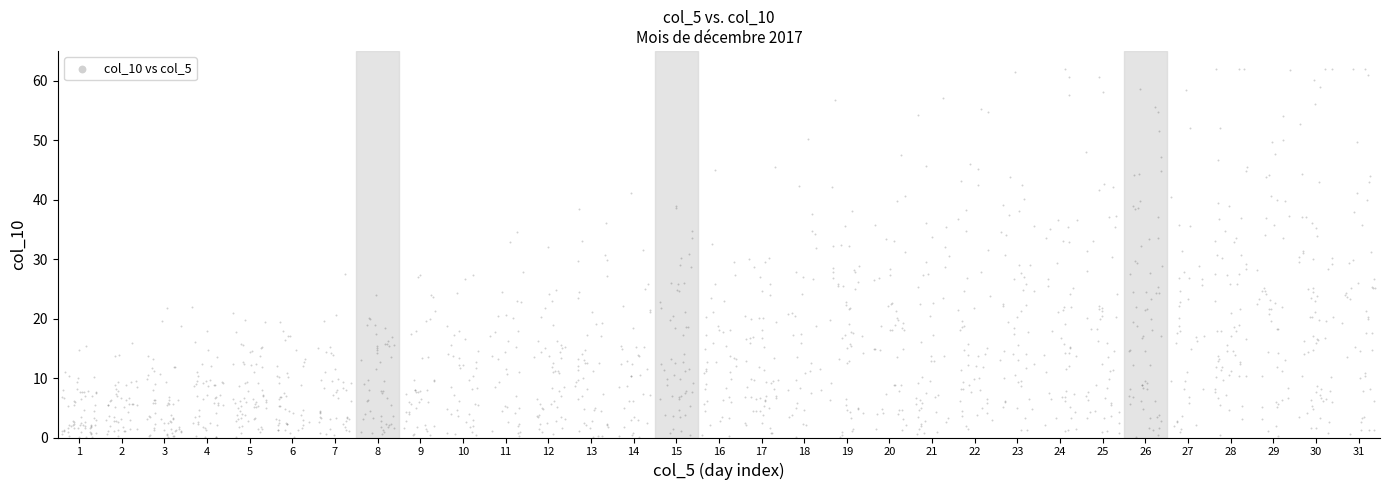

What is the range of X values (max minus min)?

30.8